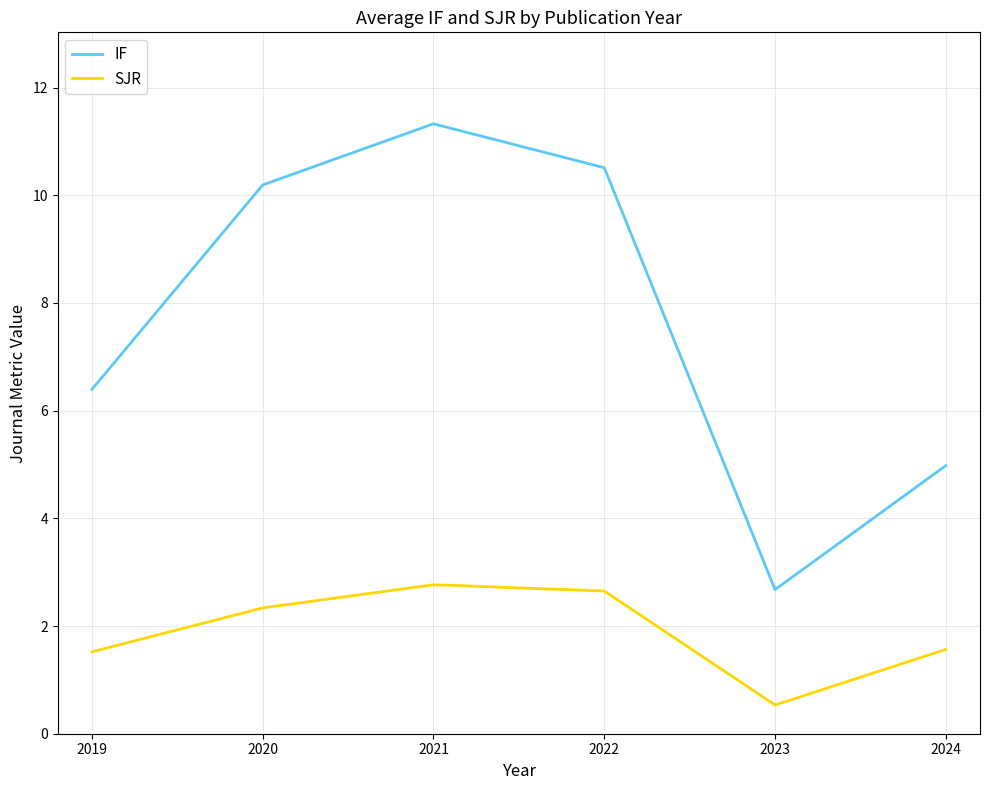

True or false: IF and SJR cross at least once.

False